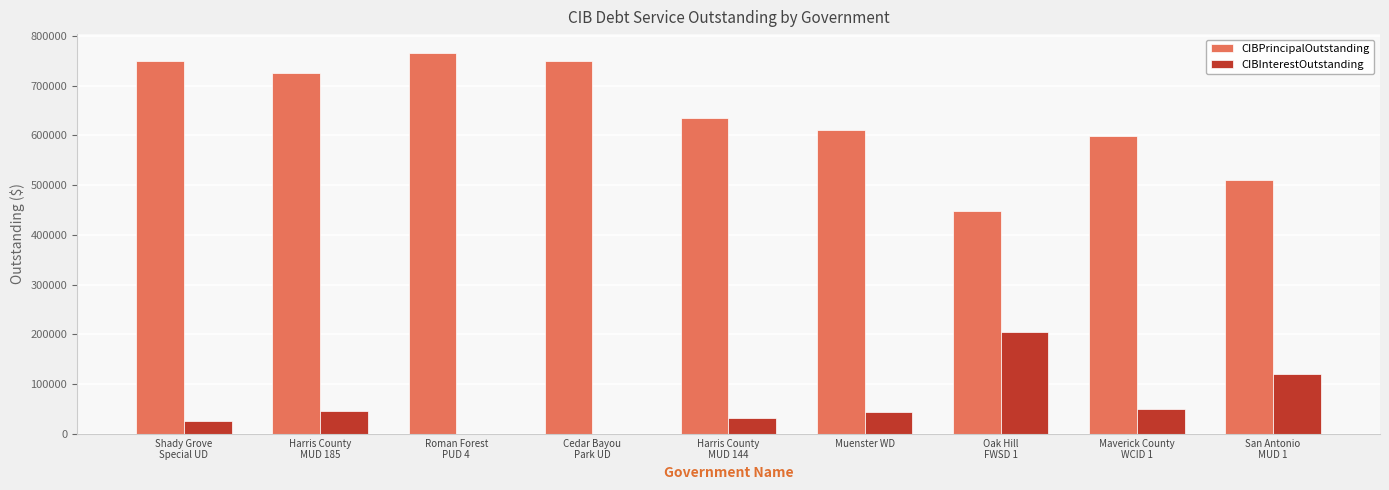

What is the maximum value shown in the chart?

765000.0